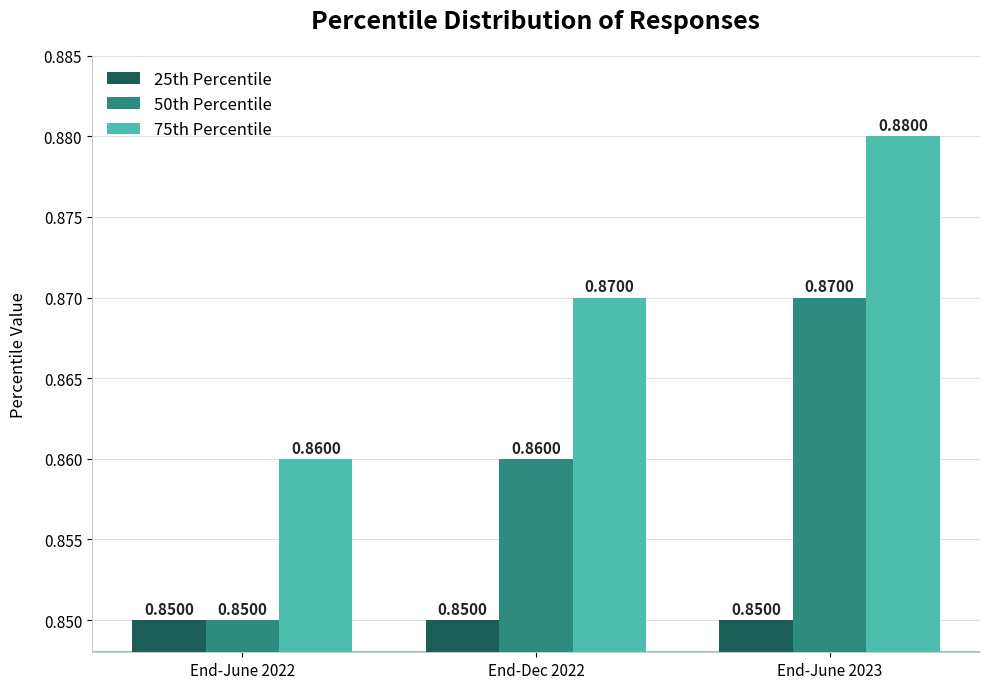

What is the sum of all 50th Percentile values?

2.6